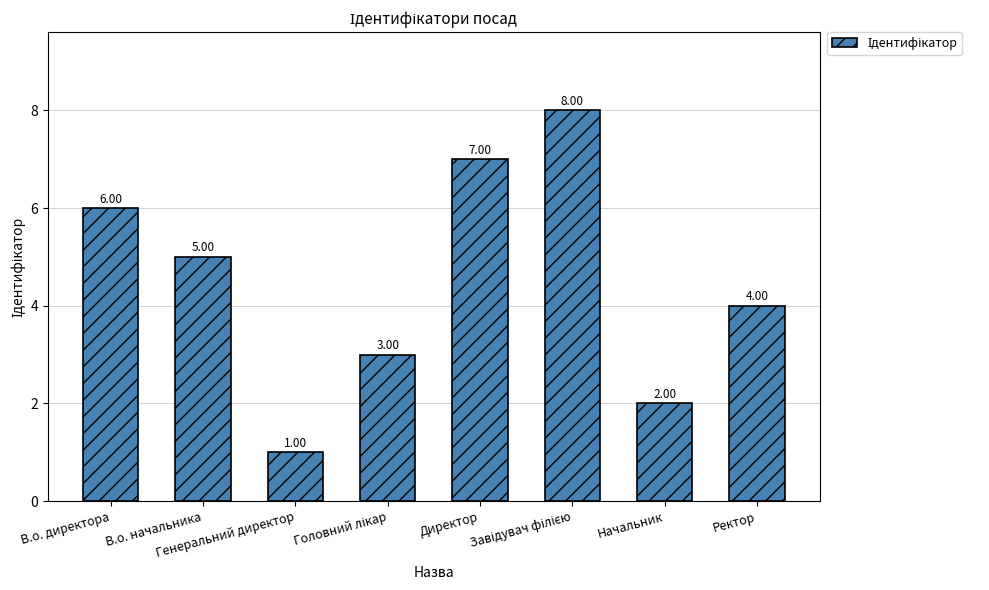

How many distinct data groups are displayed?

1